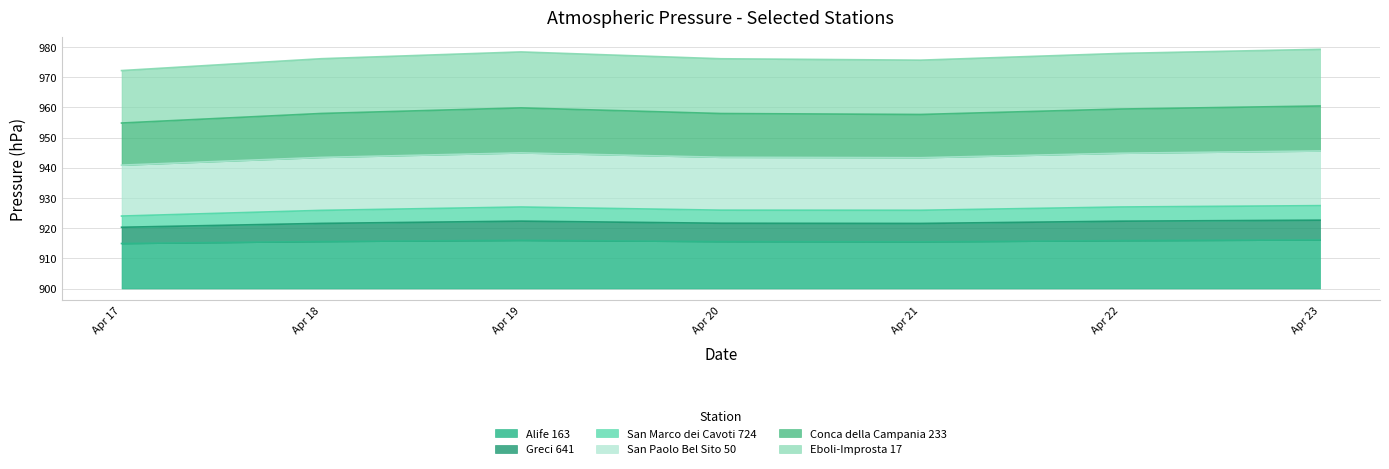

What are all the series names shown in the legend?

Alife 163, Greci 641, San Marco dei Cavoti 724, San Paolo Bel Sito 50, Conca della Campania 233, Eboli-Improsta 17